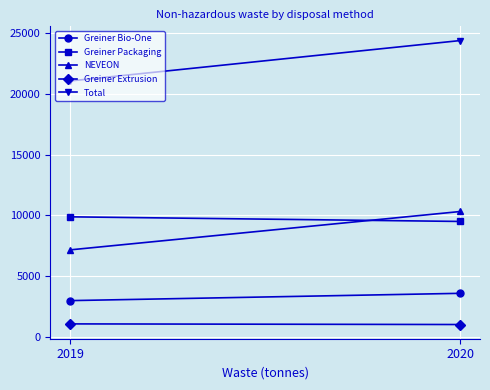

Which series has the largest total across all categories?

Total